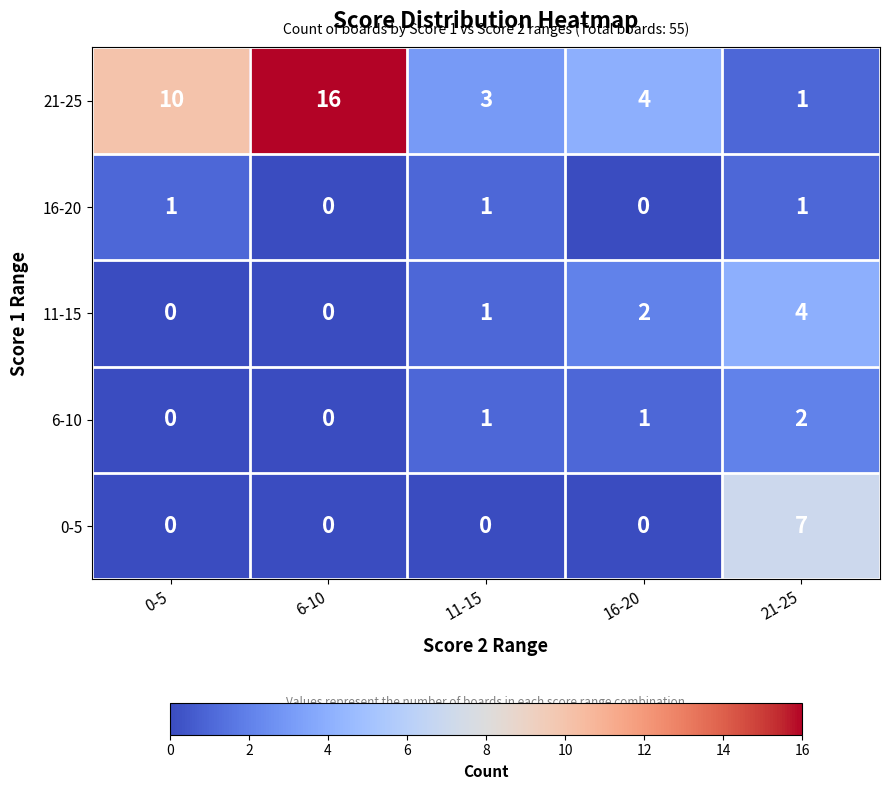

List the labels in order of 21-25 value, smallest first.

21-25, 11-15, 16-20, 0-5, 6-10